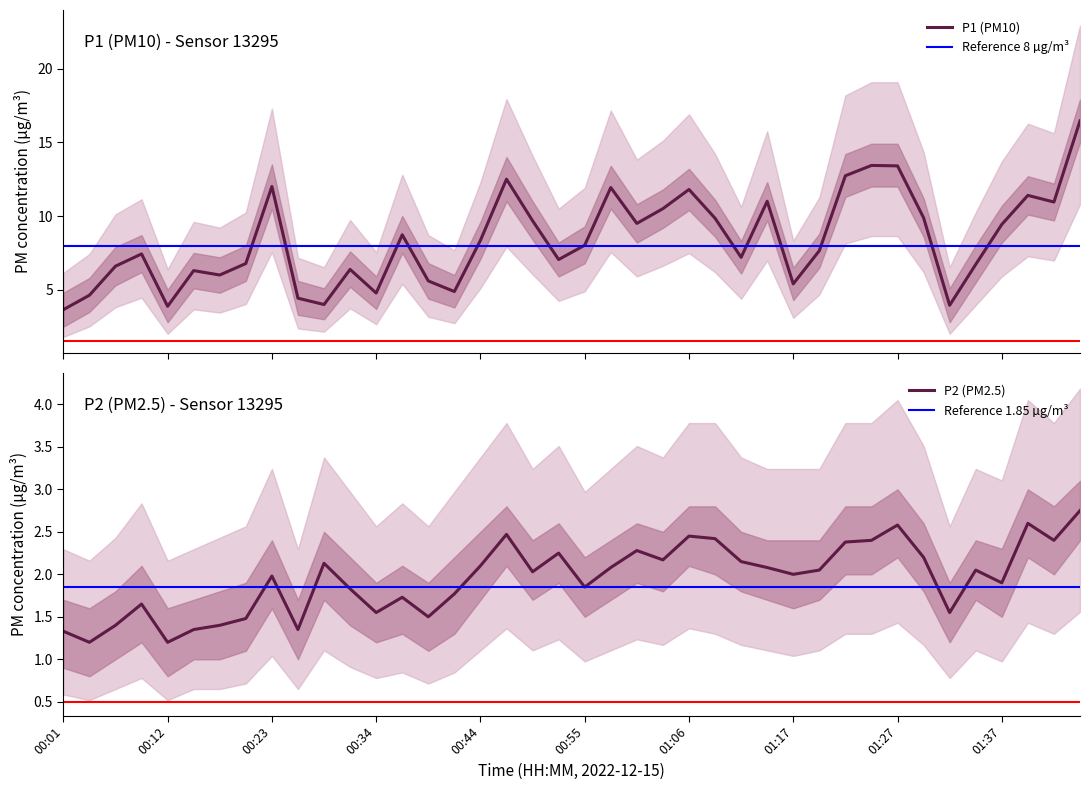

What is the sum of all P1 values?

334.8